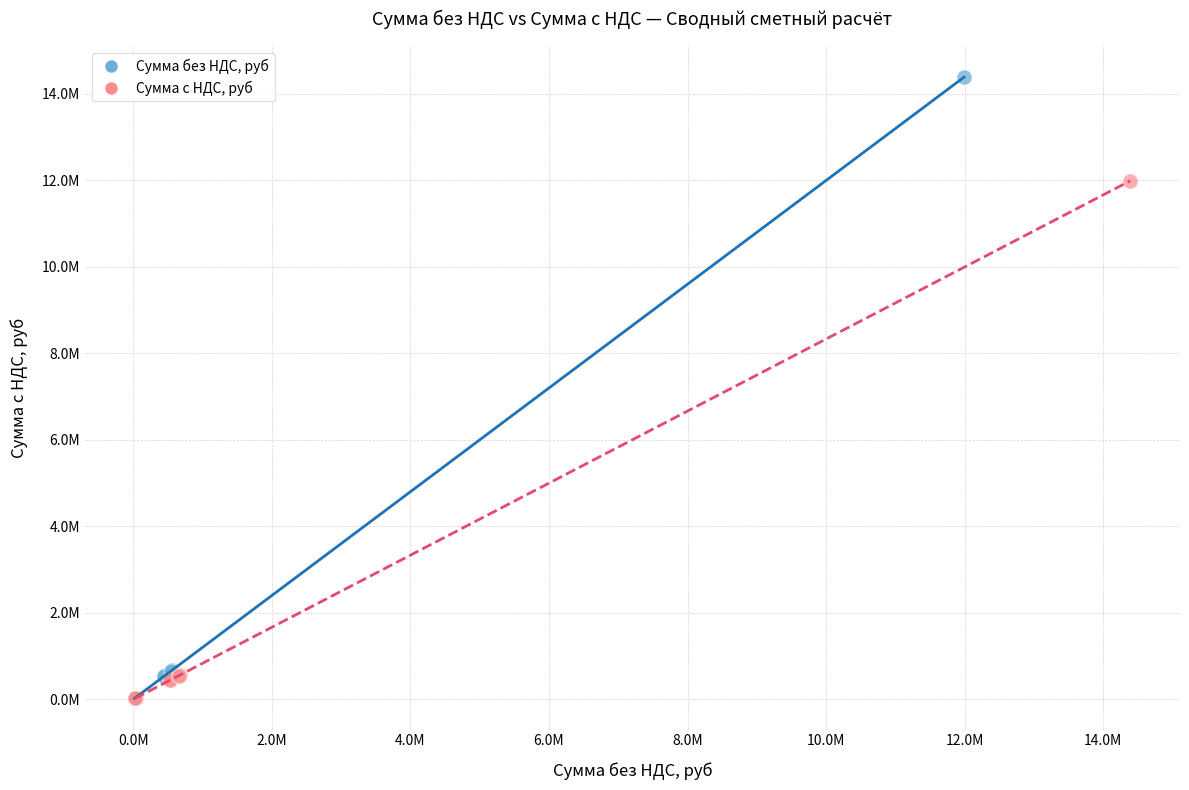

What are all the series names shown in the legend?

Сумма без НДС, руб, Сумма с НДС, руб